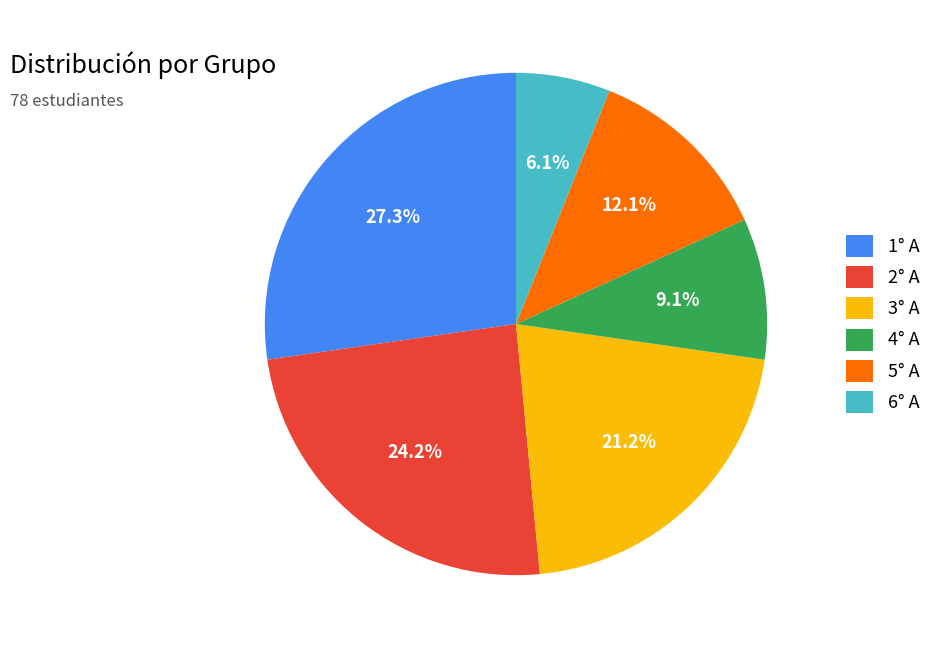

To the nearest percent, what portion does 1° A represent?

27%